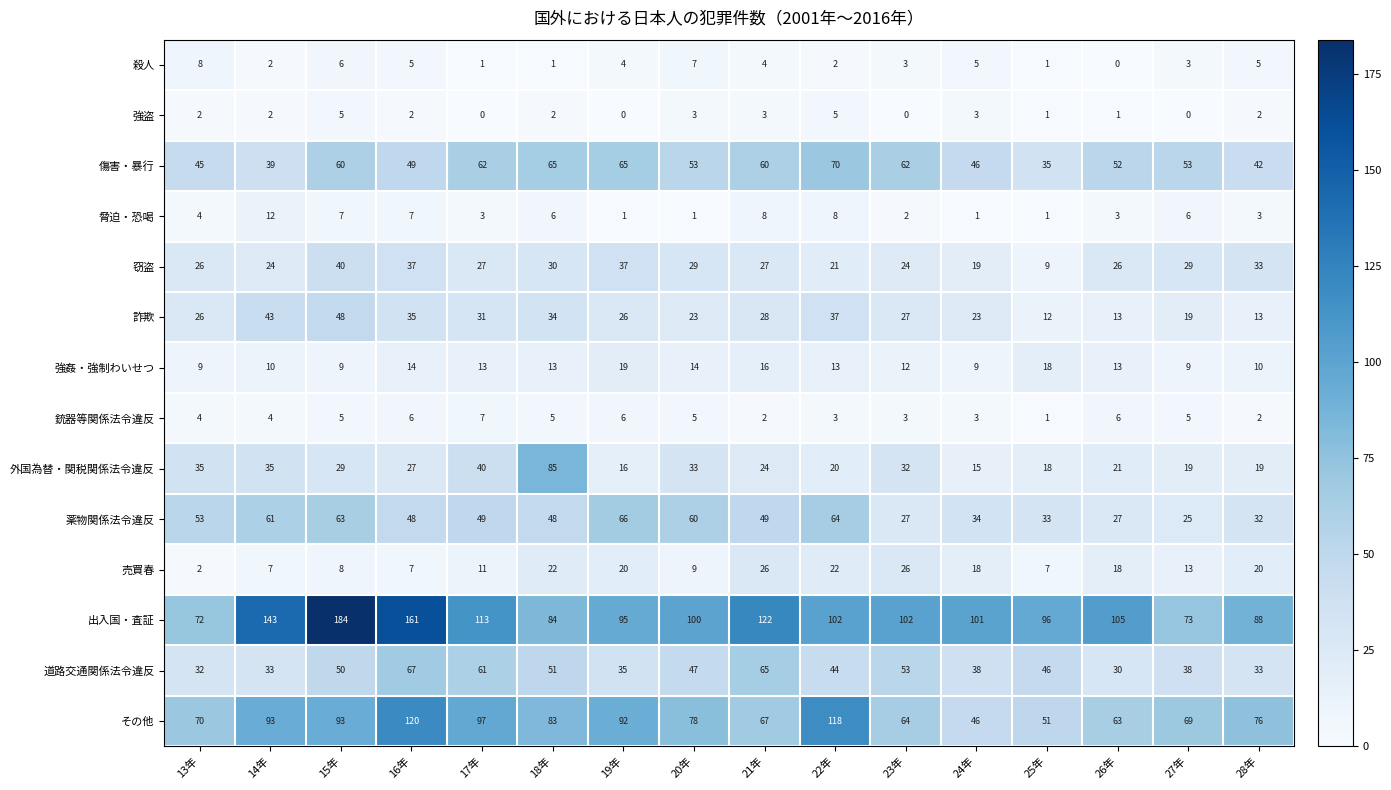

Rank the series by their maximum value, from lowest to highest.

強盗, 銃器等関係法令違反, 殺人, 脅迫・恐喝, 強姦・強制わいせつ, 売買春, 窃盗, 詐欺, 薬物関係法令違反, 道路交通関係法令違反, 傷害・暴行, 外国為替・関税関係法令違反, その他, 出入国・査証